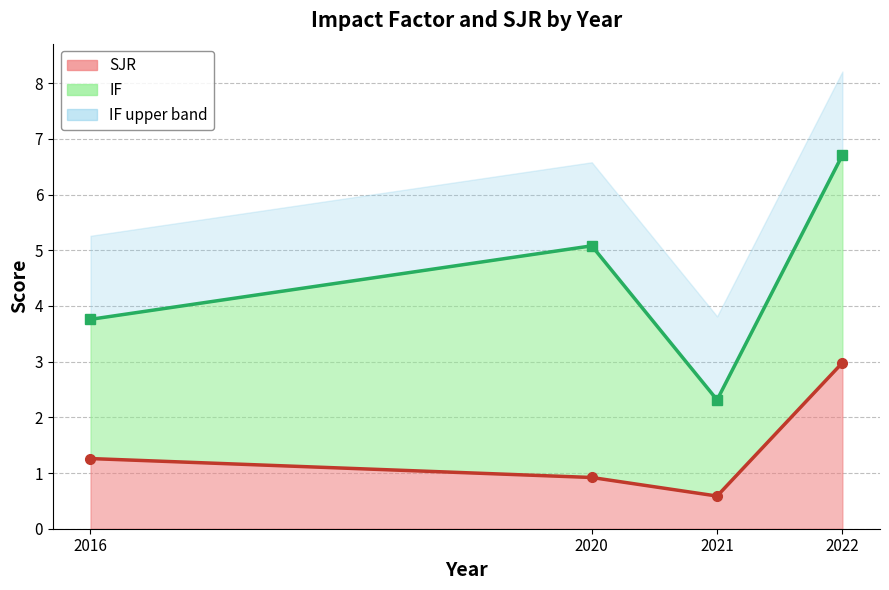

True or false: IF line and SJR line cross at least once.

False